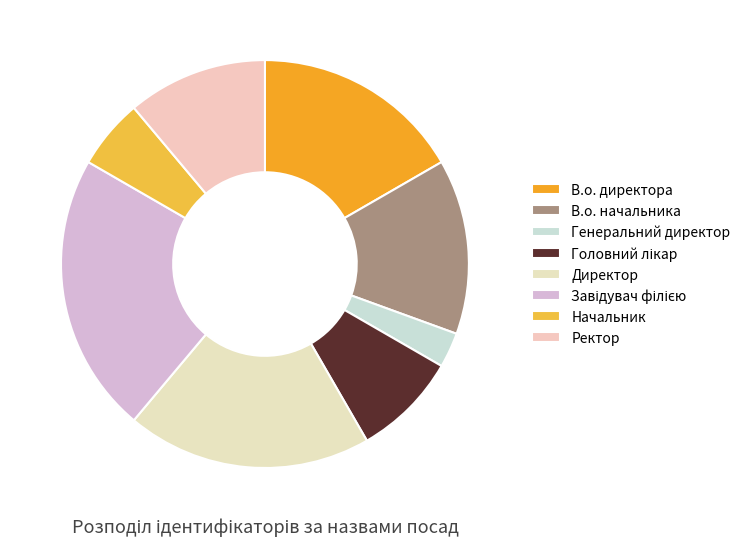

Which has a higher value, Генеральний директор or Начальник?

Начальник